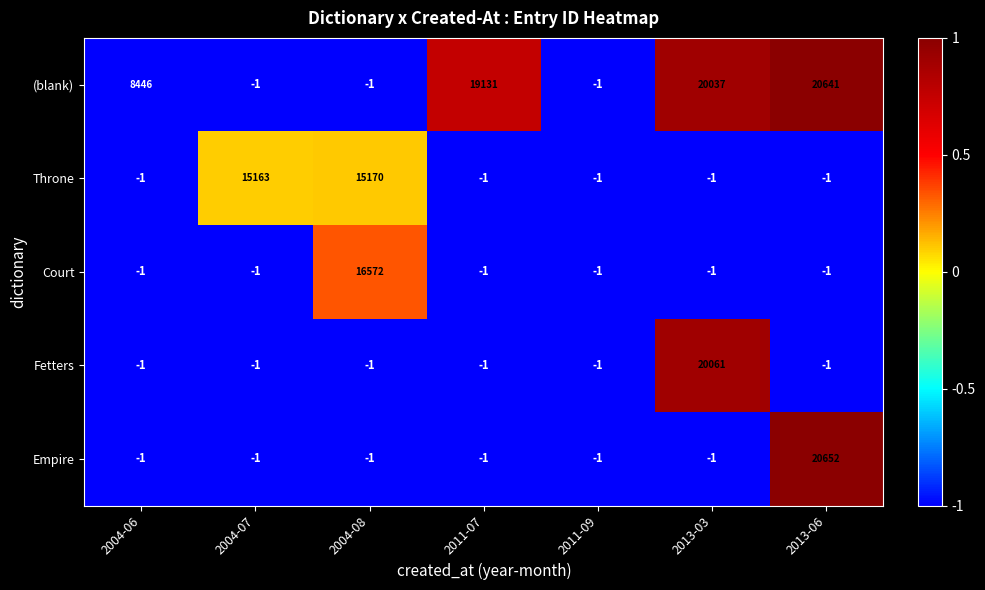

List the series in order of their peak value, highest first.

Empire, (blank), Fetters, Court, Throne